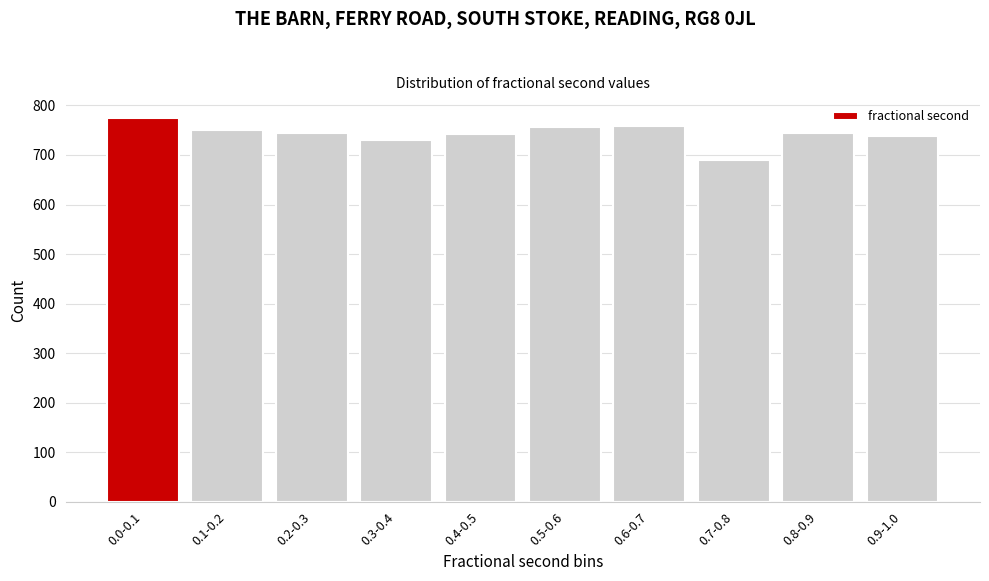

Which has a higher value, 0.4-0.5 or 0.0-0.1?

0.0-0.1